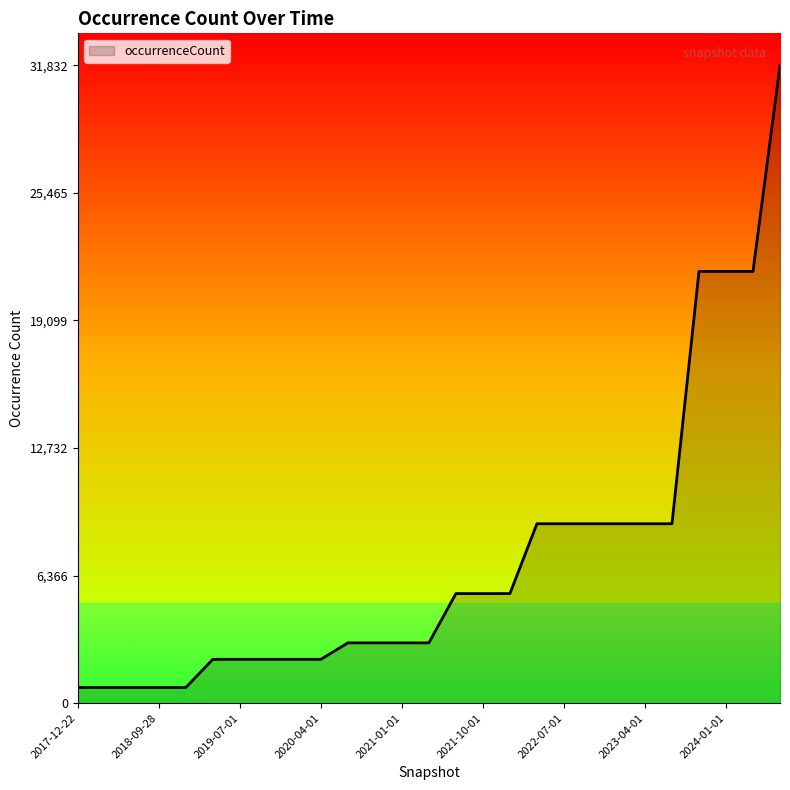

What is the difference between the maximum and minimum values?

31051